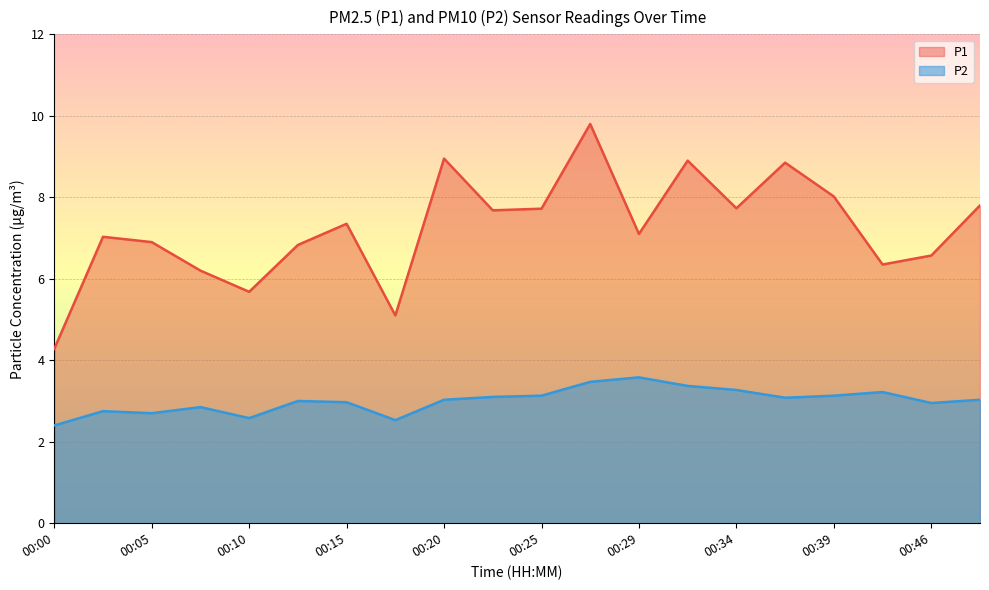

Between 00:46 and 00:25, which is larger?

00:25